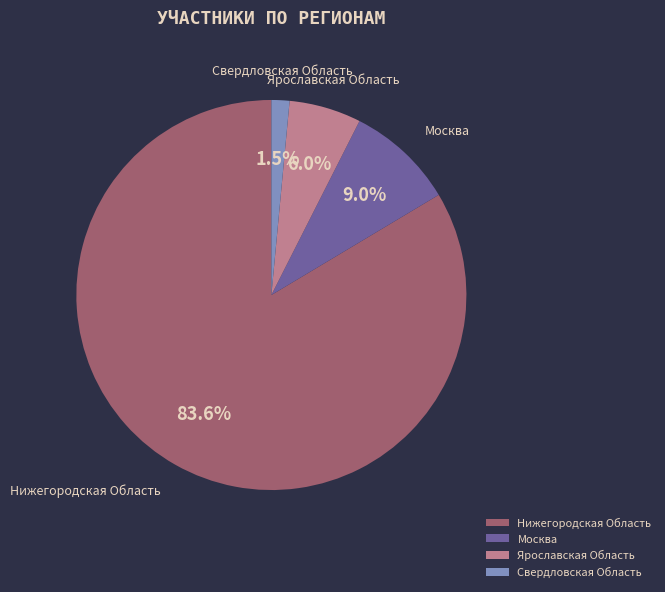

How many slices are in this pie chart?

4